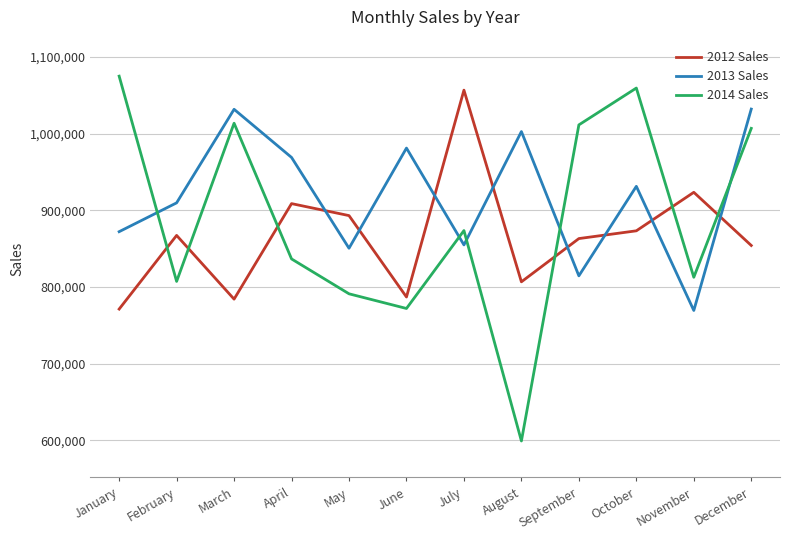

What is the average value of the 2014 Sales series?

888164